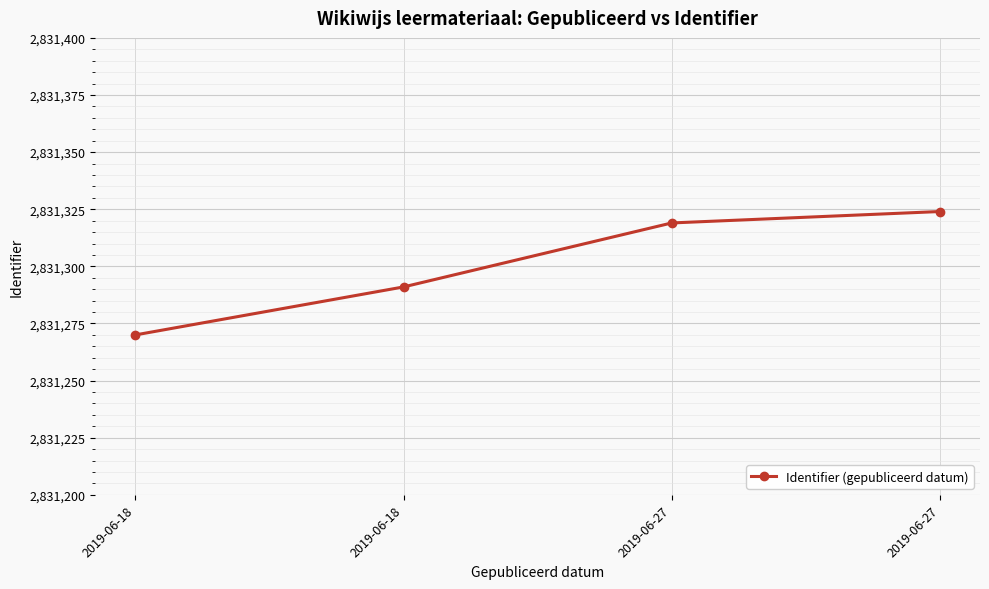

Rank the categories by value from lowest to highest.

2019-06-18, 2019-06-18, 2019-06-27, 2019-06-27